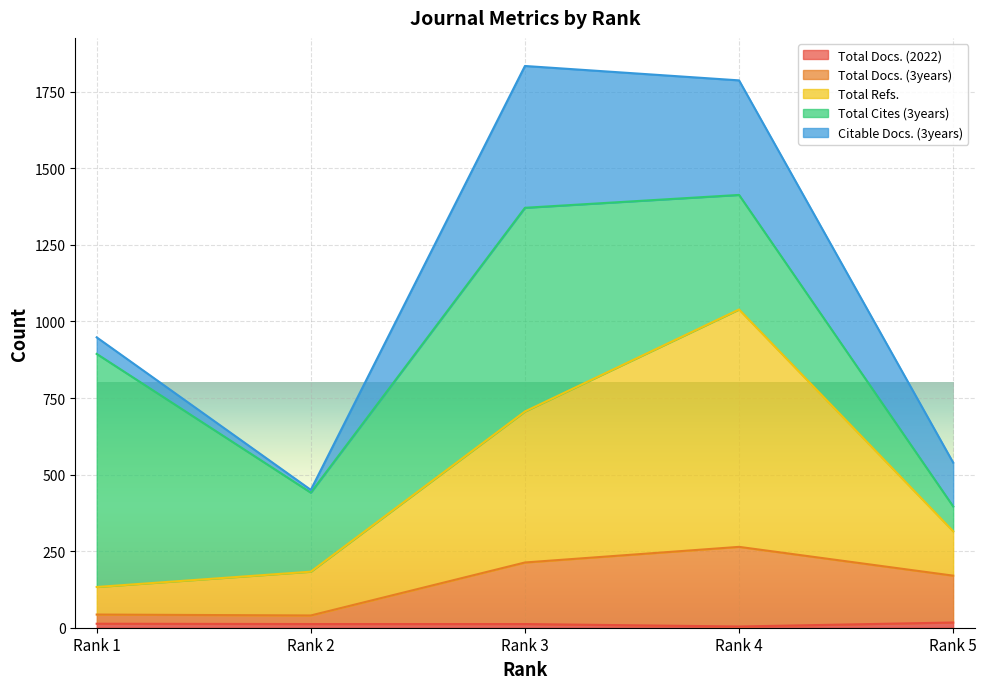

True or false: Total Refs. and Total Docs. (2022) intersect in this chart.

False